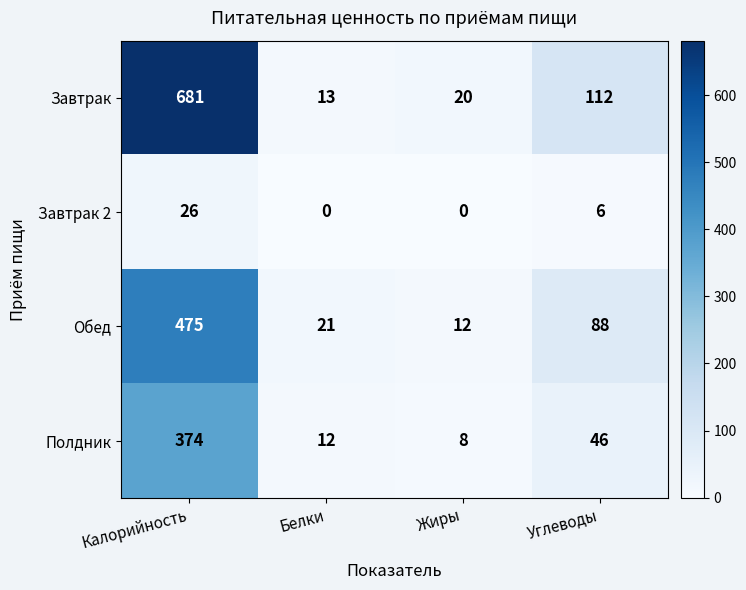

What is the average value of the Завтрак 2 series?

8